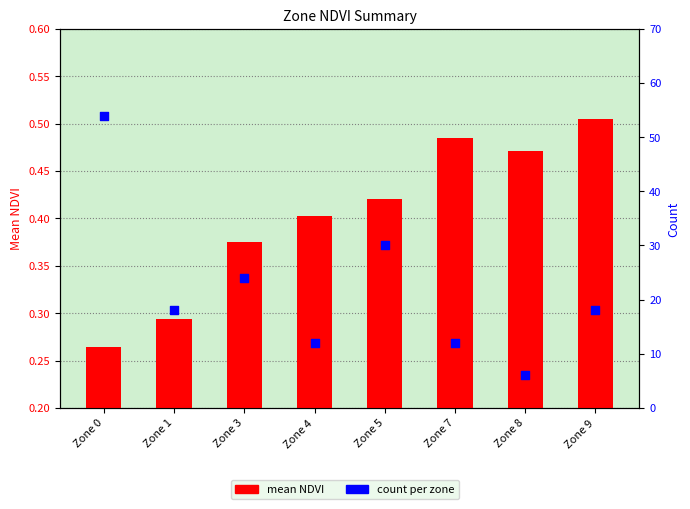

Which series has the largest Y range (max minus min)?

count